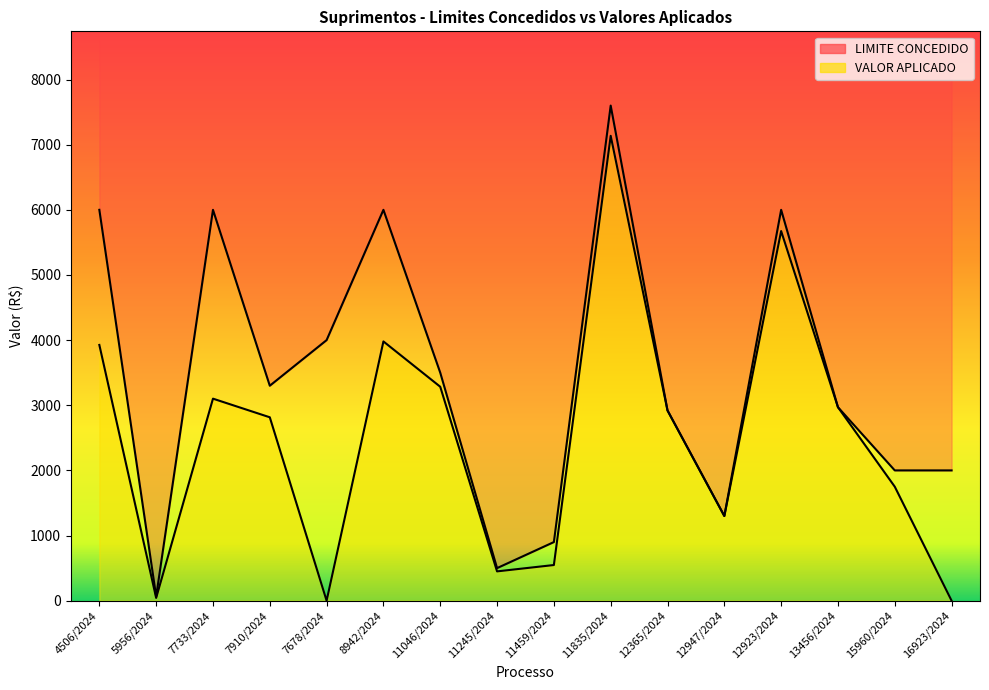

What is the label of the 9th point from the right?

11245/2024